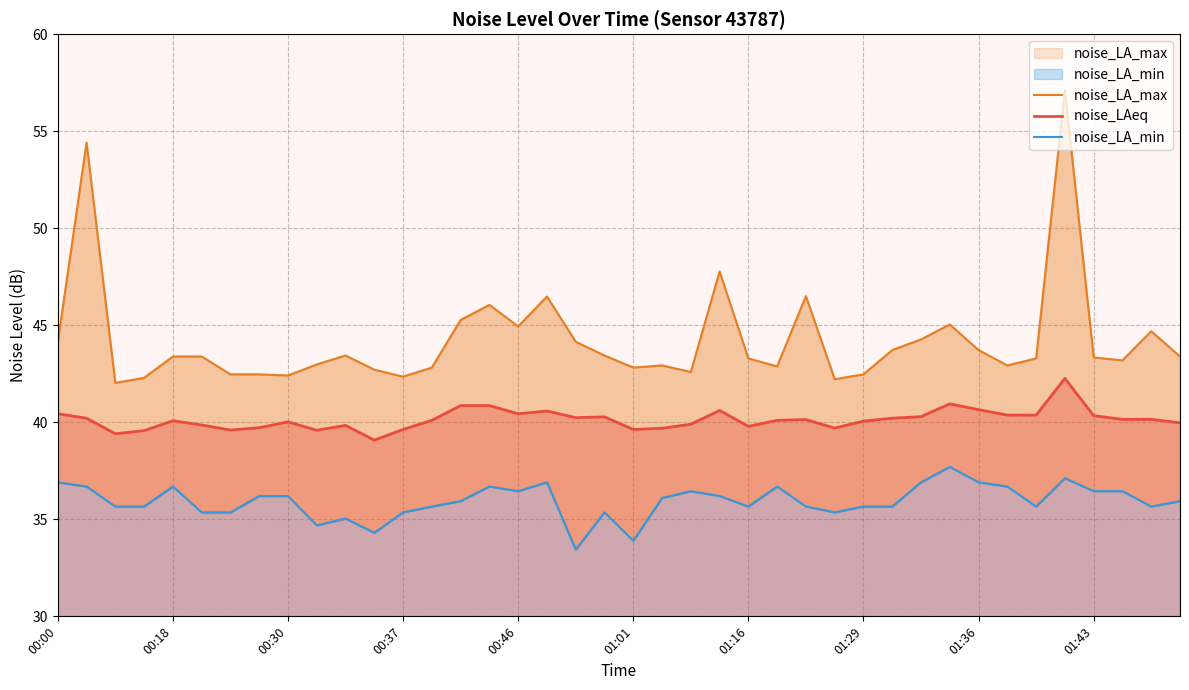

Rank the series by their average value, from highest to lowest.

noise_LA_max, noise_LAeq, noise_LA_min